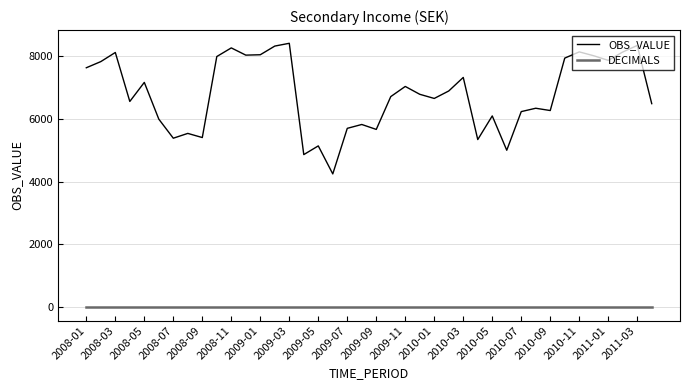

List the series in order of their overall mean, lowest first.

DECIMALS, OBS_VALUE